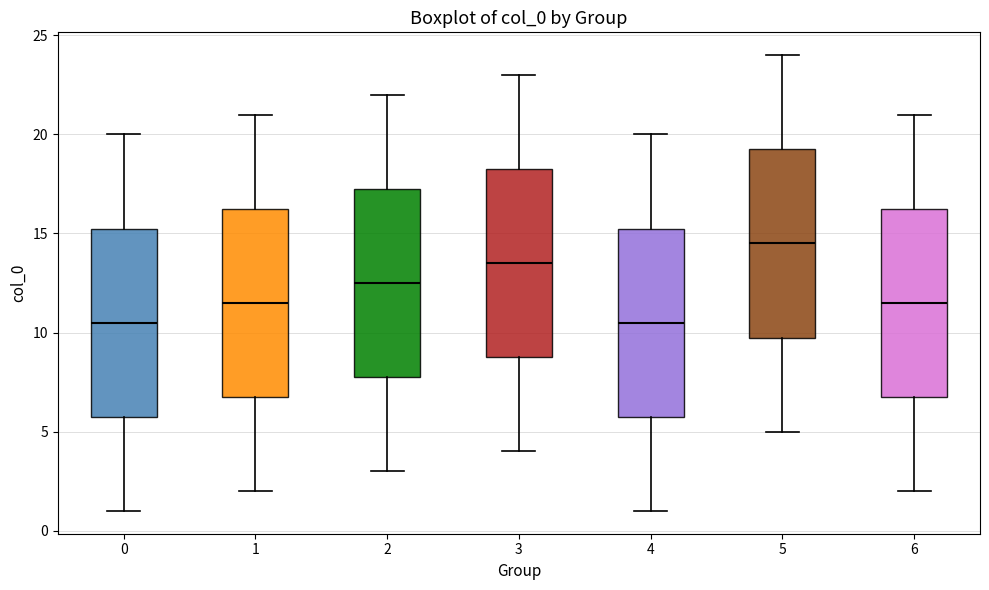

Reading left to right, read every box against the y-axis: the position of its median line, the range the box covers, and the ends of its whiskers. The values are not printed on the chart, so give them approximately, as read against the axis.

0: median 10.5, box 6.0 to 15.5, whiskers 1.0 to 20.0
1: median 11.5, box 7.0 to 16.5, whiskers 2.0 to 21.0
2: median 12.5, box 8.0 to 17.5, whiskers 3.0 to 22.0
3: median 13.5, box 9.0 to 18.5, whiskers 4.0 to 23.0
4: median 10.5, box 6.0 to 15.5, whiskers 1.0 to 20.0
5: median 14.5, box 10.0 to 19.5, whiskers 5.0 to 24.0
6: median 11.5, box 7.0 to 16.5, whiskers 2.0 to 21.0